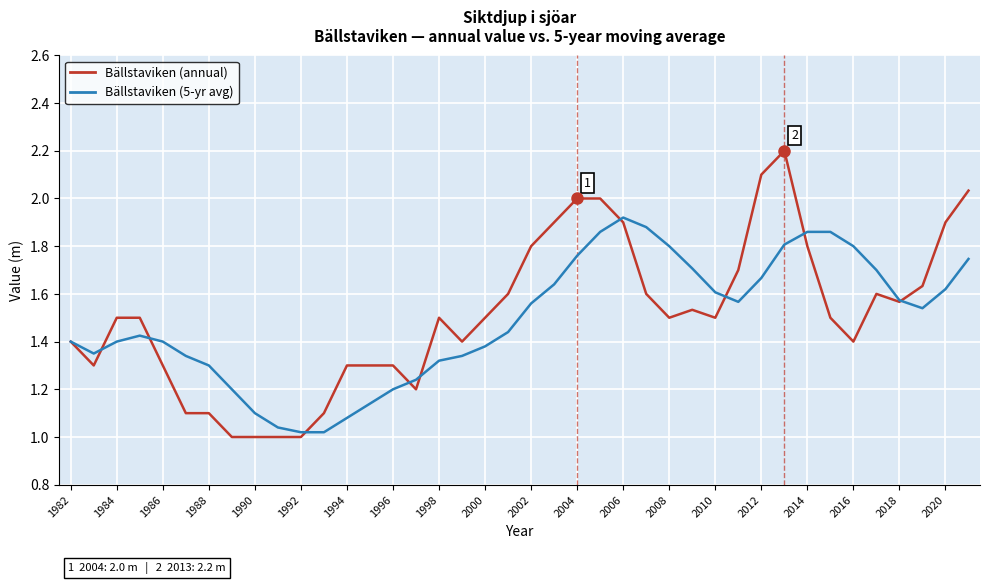

What is the maximum value for Bällstaviken (annual)?

2.2